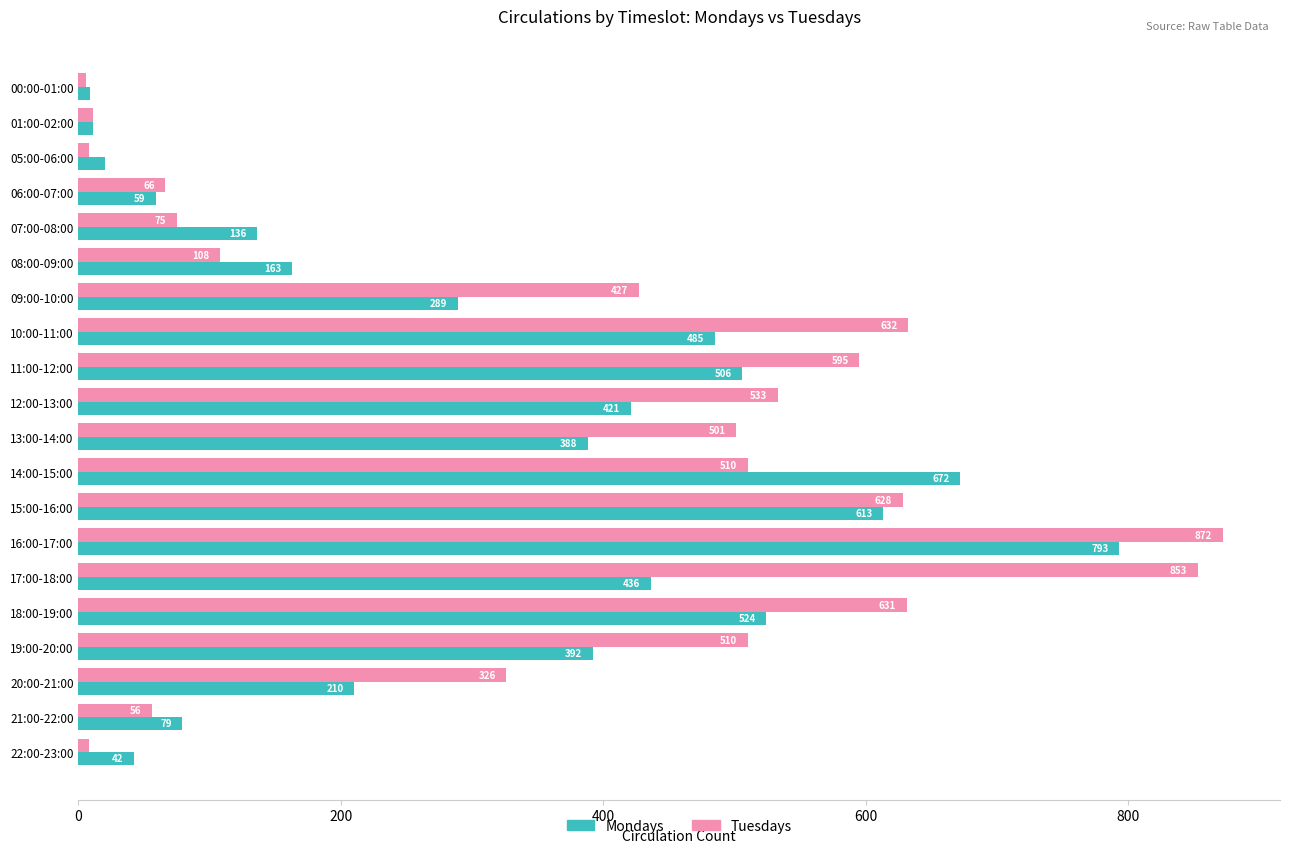

What is the sum of the Mondays values at 00:00-01:00 and 19:00-20:00?

401